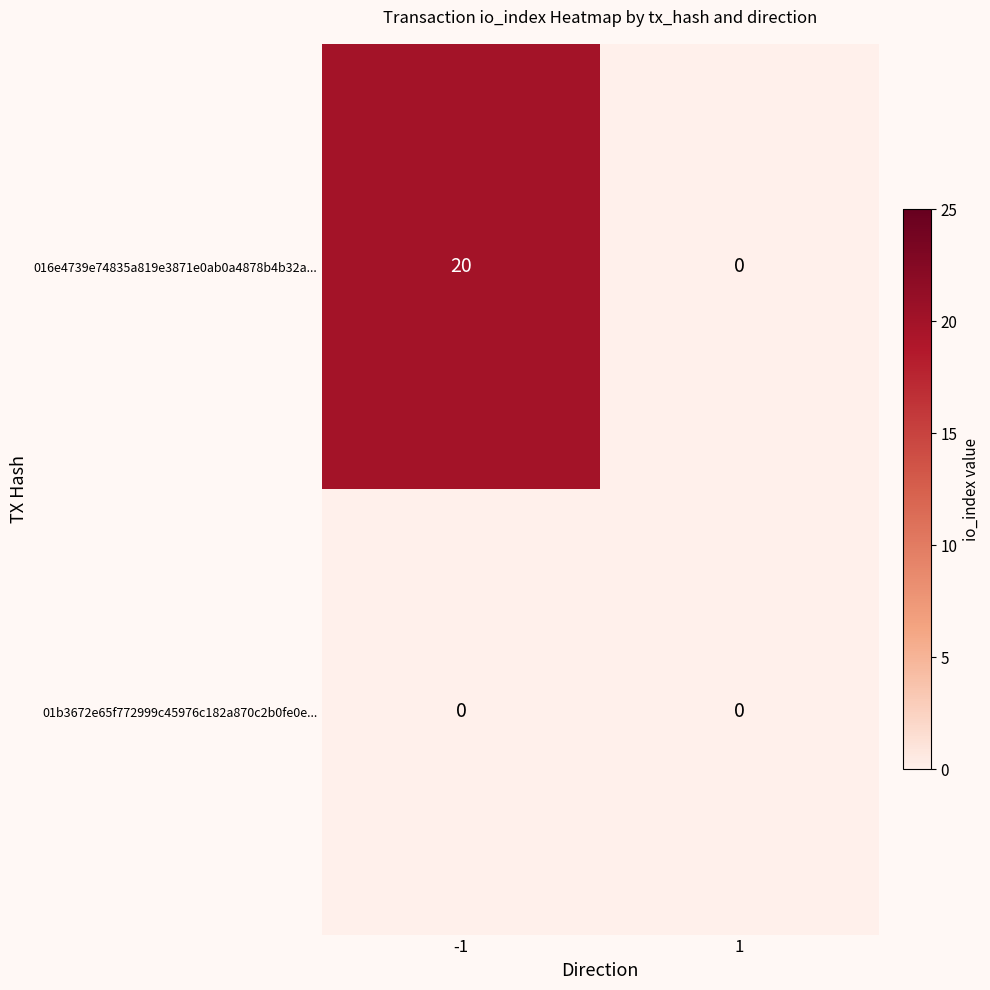

Count the number of data series in this chart.

2